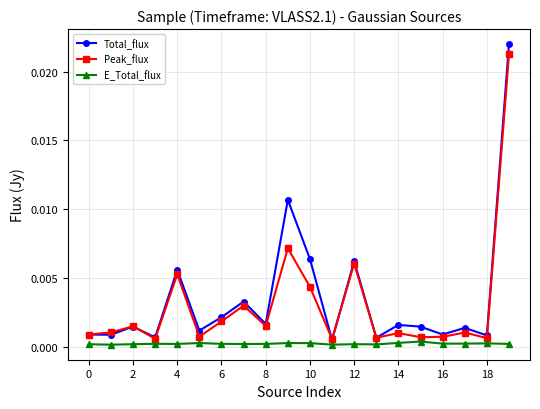

Which series has the widest spread of values?

Total_flux